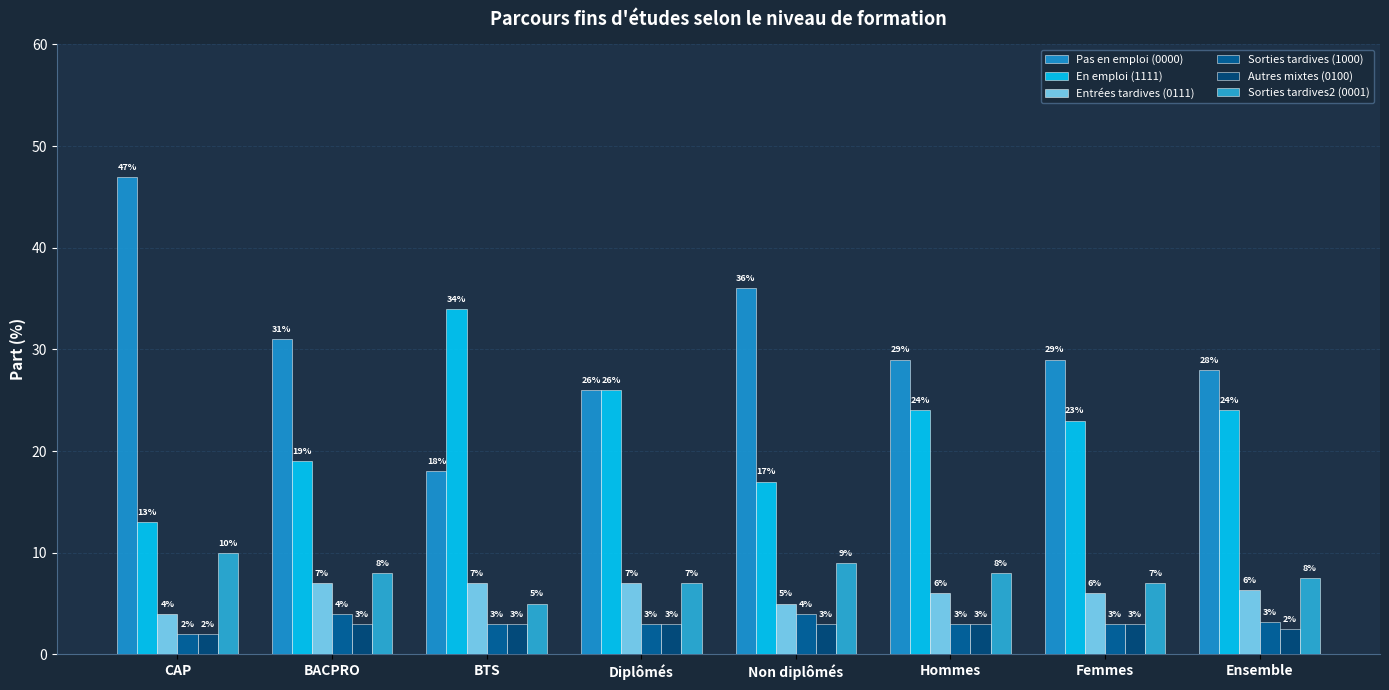

Which series has the widest spread of values?

Pas en emploi (0000)